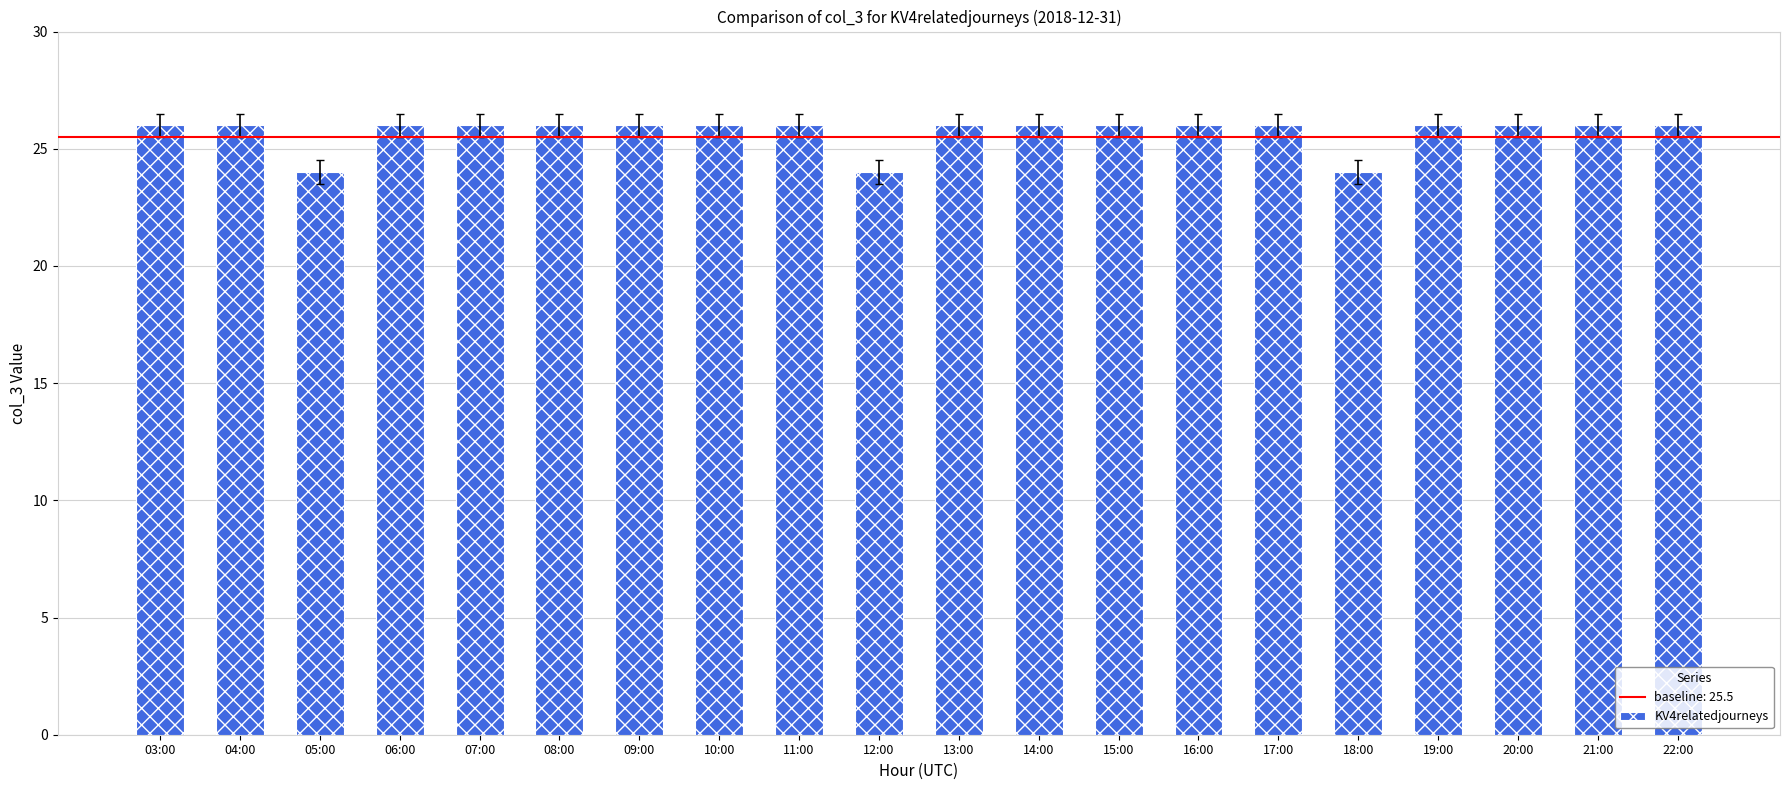

The value at 16:00 is 14. True or false?

False